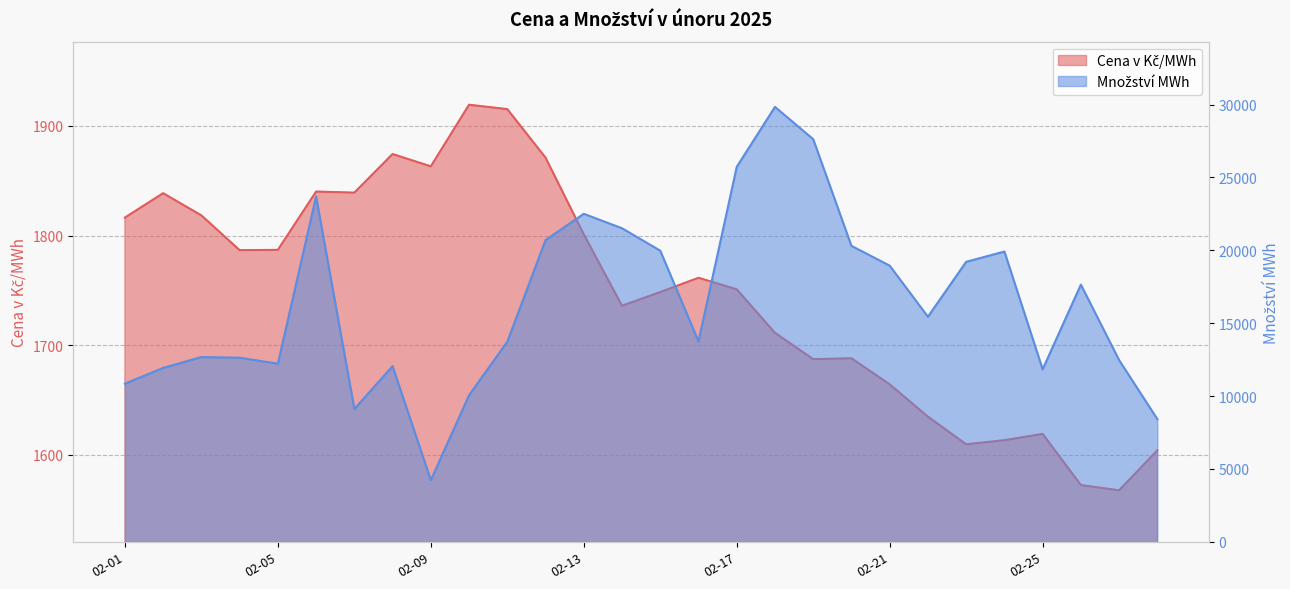

True or false: Množství MWh and Cena v Kč/MWh intersect in this chart.

False